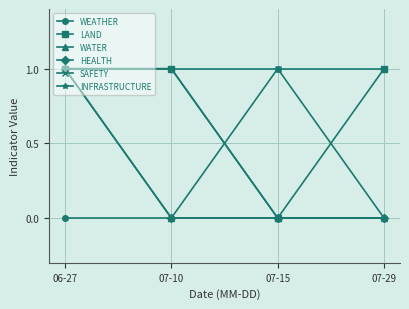

Reading left to right, what are all the values shown in this chart?

WEATHER: 0	0	1	0
LAND: 1	1	0	1
WATER: 1	0	0	0
HEALTH: 1	0	0	0
SAFETY: 1	1	1	1
INFRASTRUCTURE: 1	1	0	0